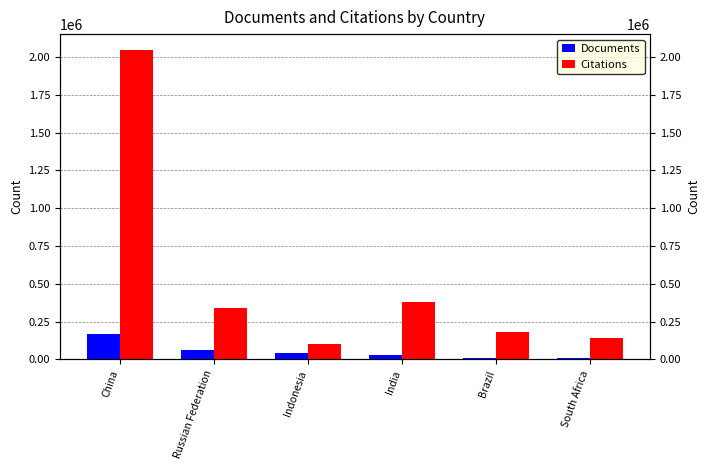

Reading left to right, list all the values displayed in this chart.

Documents: China=168983	Russian Federation=62056	Indonesia=43739	India=30390	Brazil=11913	South Africa=7971
Citations: China=2049321	Russian Federation=336467	Indonesia=103982	India=376700	Brazil=178264	South Africa=143430